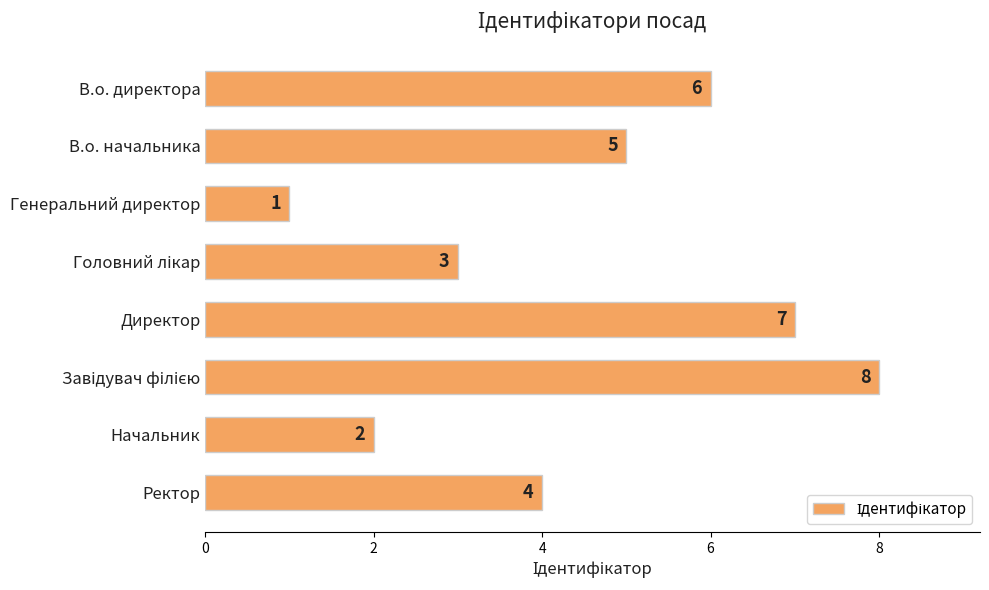

Which has a higher value, Ректор or В.о. директора?

В.о. директора